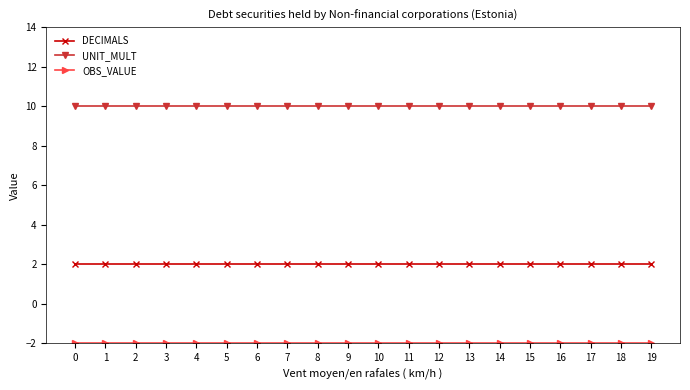

Which series has the largest total across all categories?

UNIT_MULT